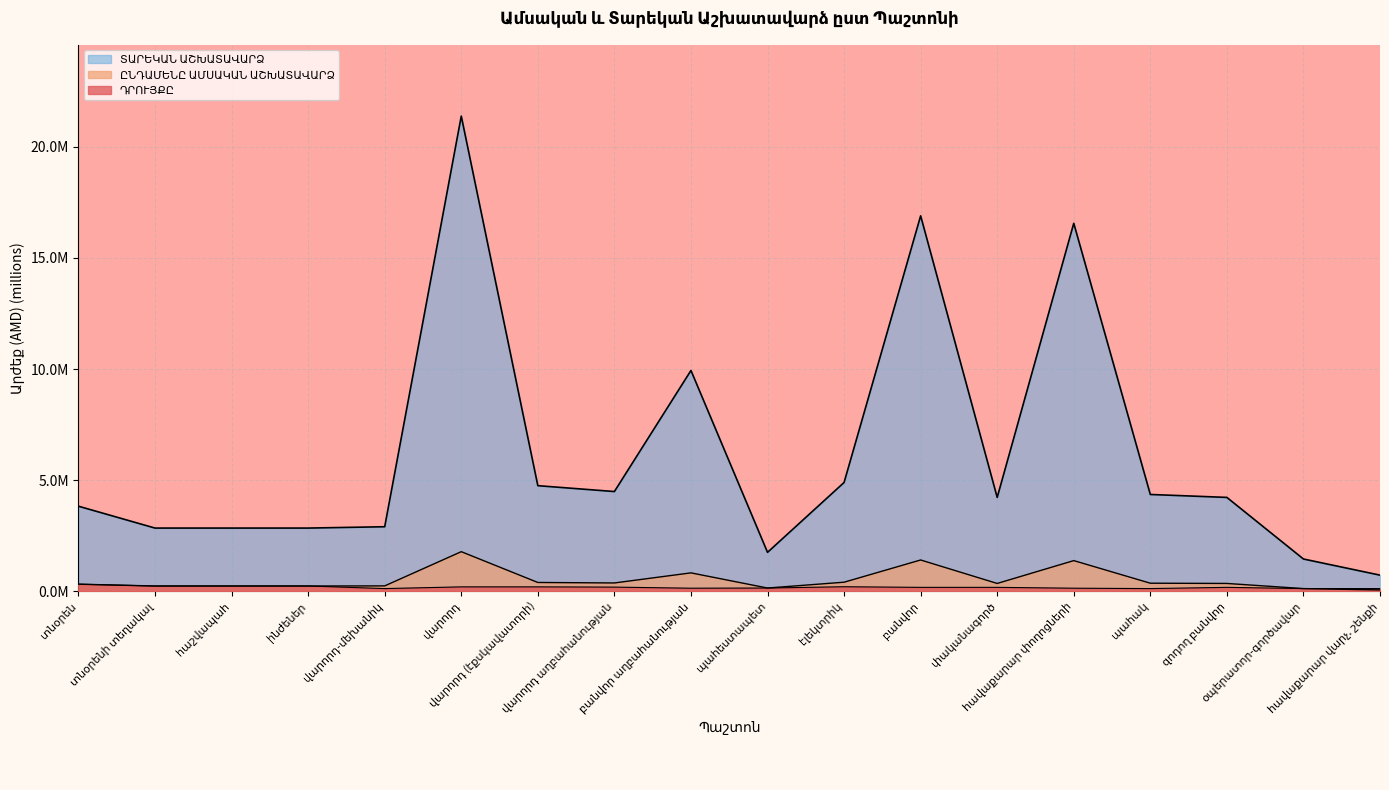

Reading left to right, list all the values displayed in this chart.

ԴՐՈՒՅՔԸ: տնօրեն=0.3	տնօրենի տեղակալ=0.2	հաշվապահ=0.2	ինժեներ=0.2	վարորդ-մեխանիկ=0.1	վարորդ=0.2	վարորդ (էքսկավատորի)=0.2	վարորդ աղբահանության=0.2	բանվոր աղբահանության=0.1	պահեստապետ=0.1	էլեկտրիկ=0.2	բանվոր=0.2	փականագործ=0.2	հավաքարար փողոցների=0.1	պահակ=0.1	զոդող բանվոր=0.2	օպերատոր-գործավար=0.1	հավաքարար վարչ. շենքի=0.1
ԸՆԴԱՄԵՆԸ ԱՄՍԱԿԱՆ ԱՇԽԱՏԱՎԱՐՁ: տնօրեն=3.8	տնօրենի տեղակալ=2.8	հաշվապահ=2.8	ինժեներ=2.8	վարորդ-մեխանիկ=2.9	վարորդ=21.4	վարորդ (էքսկավատորի)=4.8	վարորդ աղբահանության=4.5	բանվոր աղբահանության=9.9	պահեստապետ=1.8	էլեկտրիկ=4.9	բանվոր=16.9	փականագործ=4.2	հավաքարար փողոցների=16.6	պահակ=4.4	զոդող բանվոր=4.2	օպերատոր-գործավար=1.5	հավաքարար վարչ. շենքի=0.7
ՏԱՐԵԿԱՆ ԱՇԽԱՏԱՎԱՐՁ: տնօրեն=0.3	տնօրենի տեղակալ=0.2	հաշվապահ=0.2	ինժեներ=0.2	վարորդ-մեխանիկ=0.2	վարորդ=1.8	վարորդ (էքսկավատորի)=0.4	վարորդ աղբահանության=0.4	բանվոր աղբահանության=0.8	պահեստապետ=0.1	էլեկտրիկ=0.4	բանվոր=1.4	փականագործ=0.4	հավաքարար փողոցների=1.4	պահակ=0.4	զոդող բանվոր=0.4	օպերատոր-գործավար=0.1	հավաքարար վարչ. շենքի=0.1